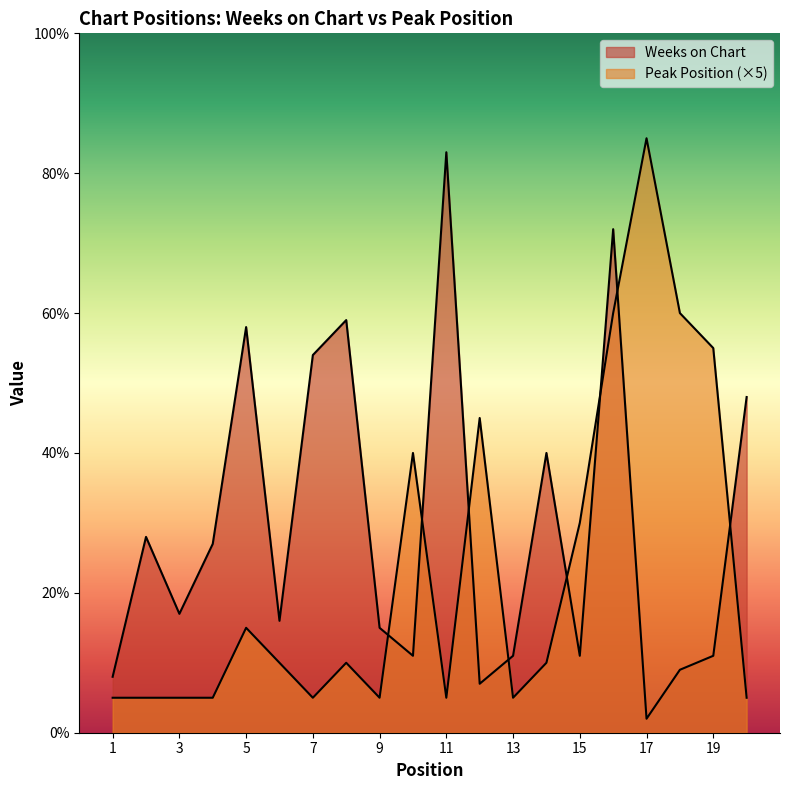

Which series has the largest total across all categories?

Weeks on Chart